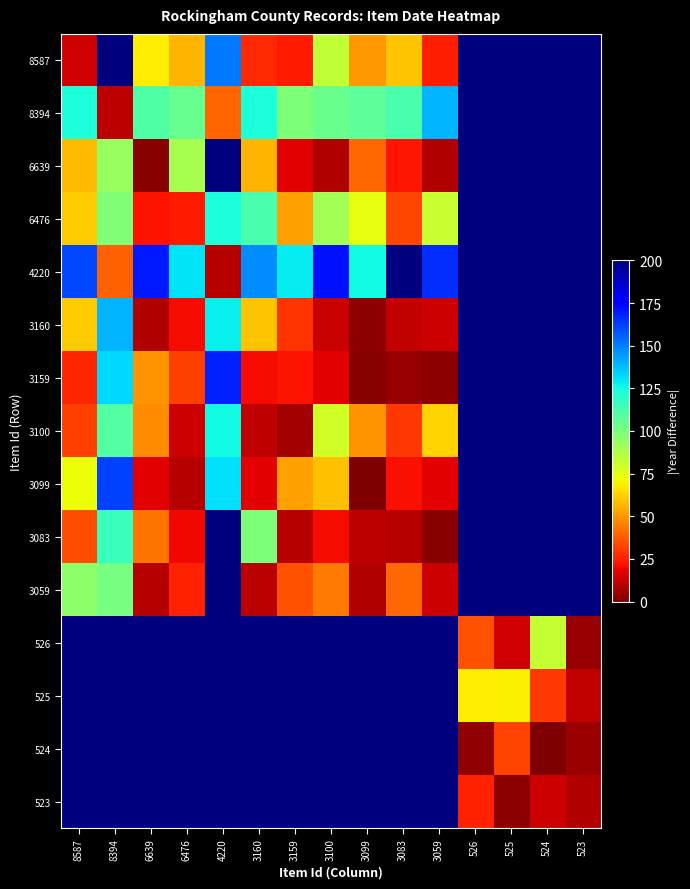

At how many categories does at least one series exceed 108?

15